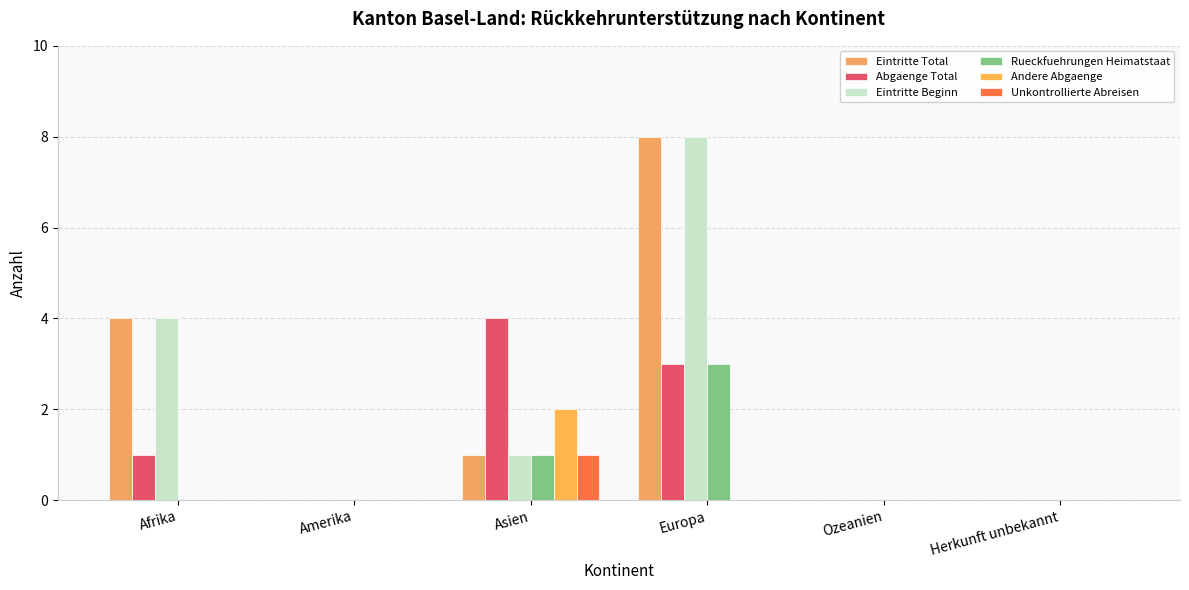

How many series are shown in this chart?

6